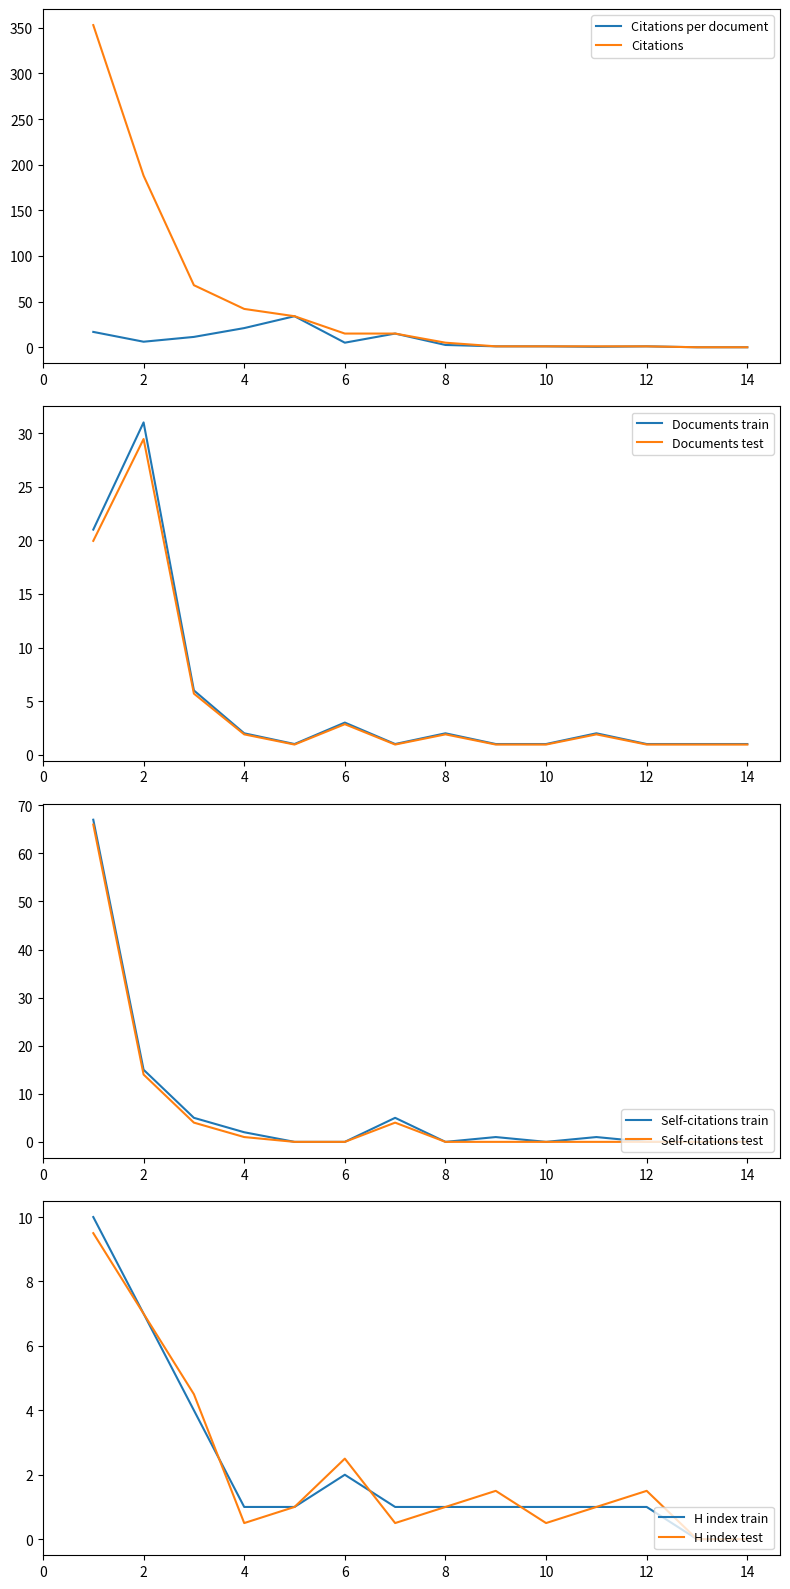

Which category has the highest value across all series?

1